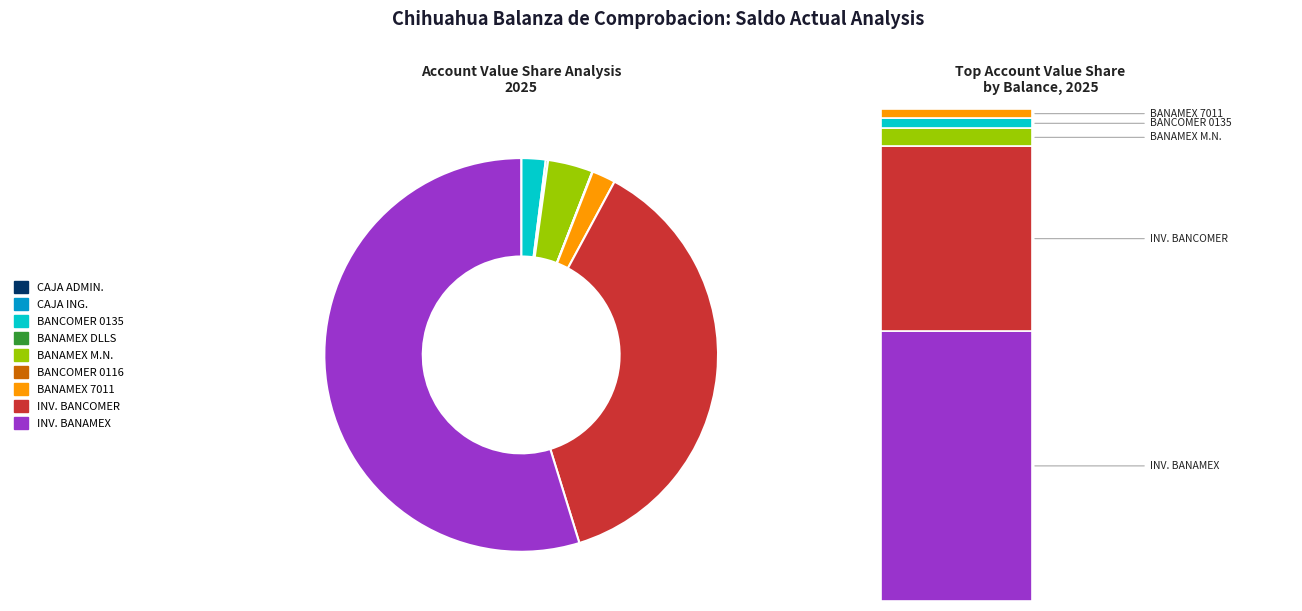

Is it true that BANCOMER 0116086306 is 1% of the pie?

False